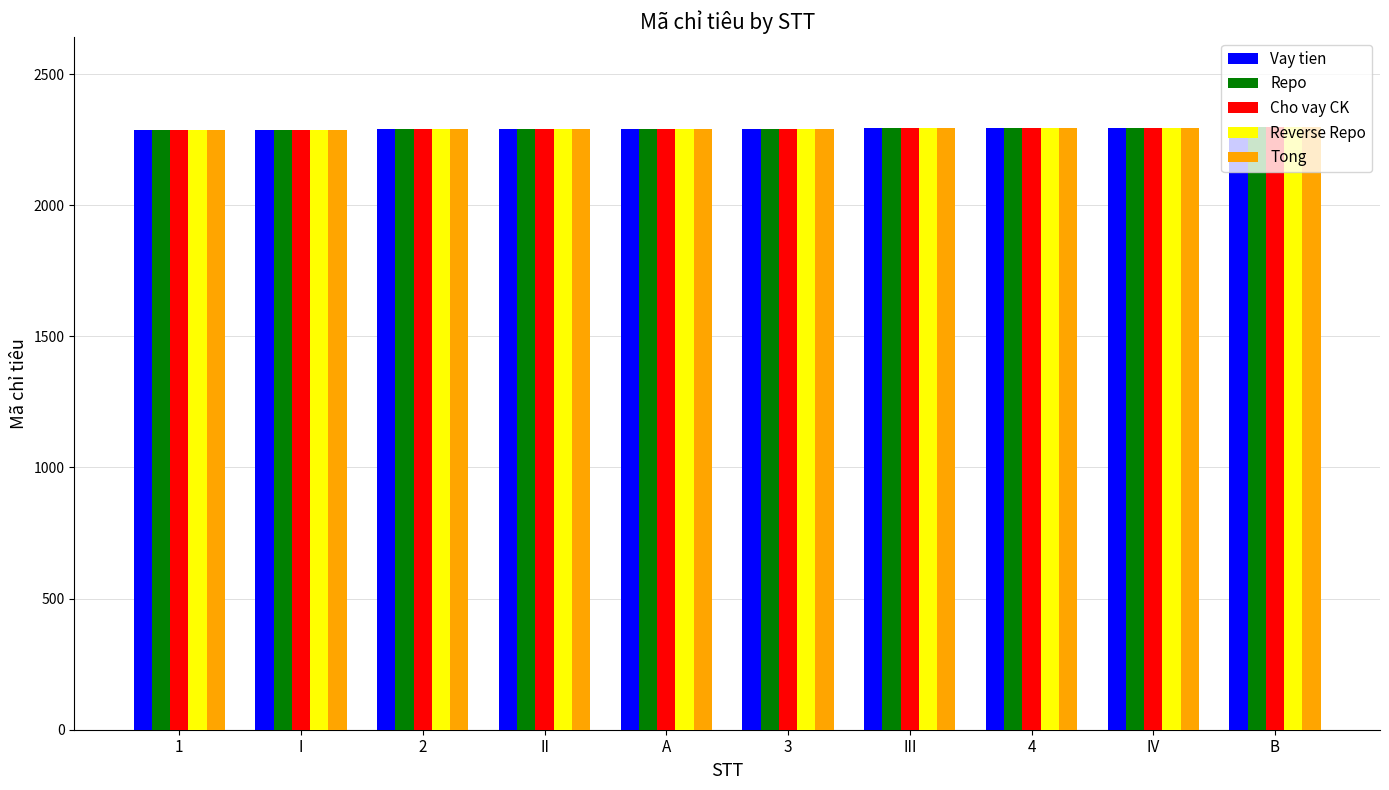

What is the minimum value for Reverse Repo?

2287